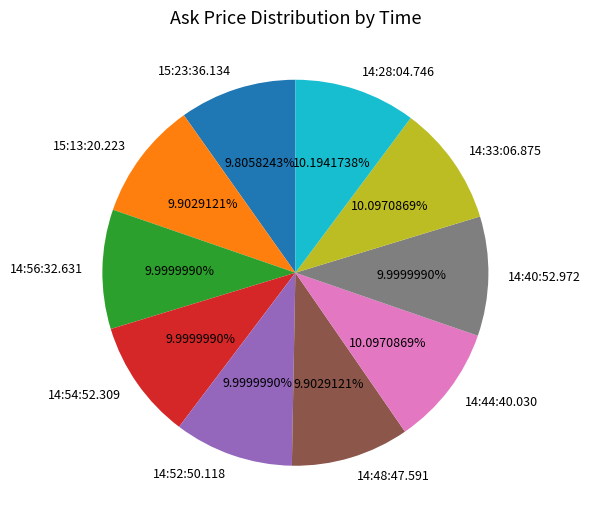

Is there any slice that represents more than half of the pie?

No